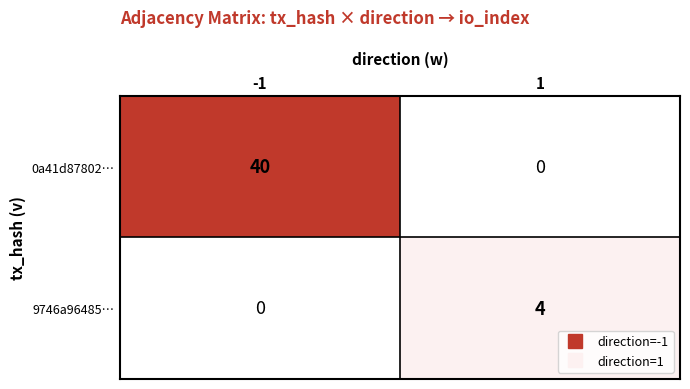

What is the total value across all series at 1?

4